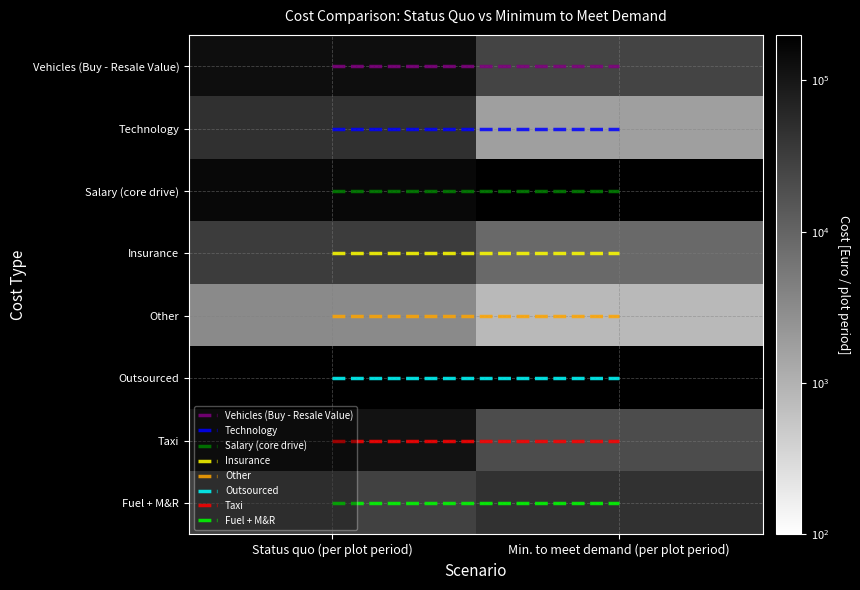

The Technology series shows 1.0 at Min. to meet demand (per plot period). True or false?

True